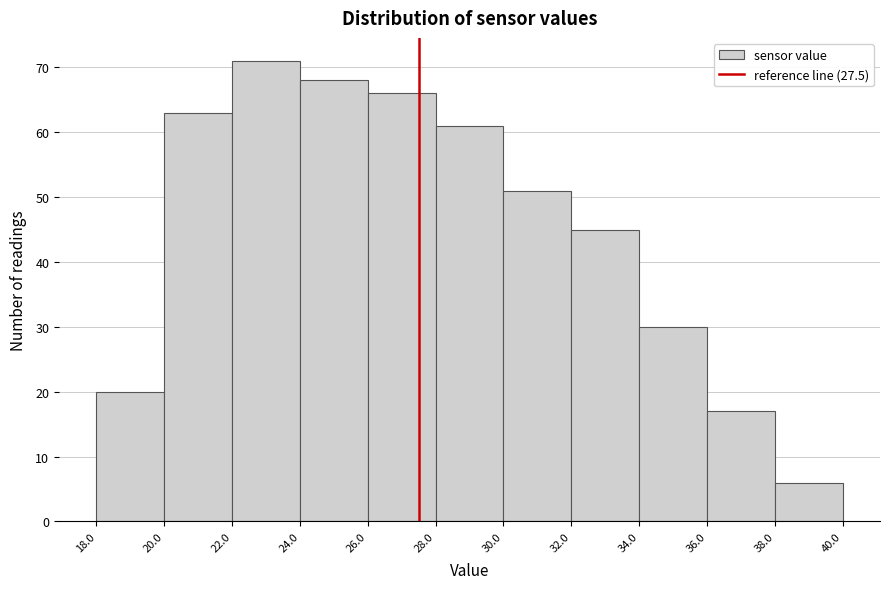

Reading left to right, transcribe this chart: for each bar, give the range it covers on the x-axis and its height. The values are not printed on the chart, so give them approximately, as read against the axis.

18.0 to 20.0: 20
20.0 to 22.0: 63
22.0 to 24.0: 71
24.0 to 26.0: 68
26.0 to 28.0: 66
28.0 to 30.0: 61
30.0 to 32.0: 51
32.0 to 34.0: 45
34.0 to 36.0: 30
36.0 to 38.0: 17
38.0 to 40.0: 6